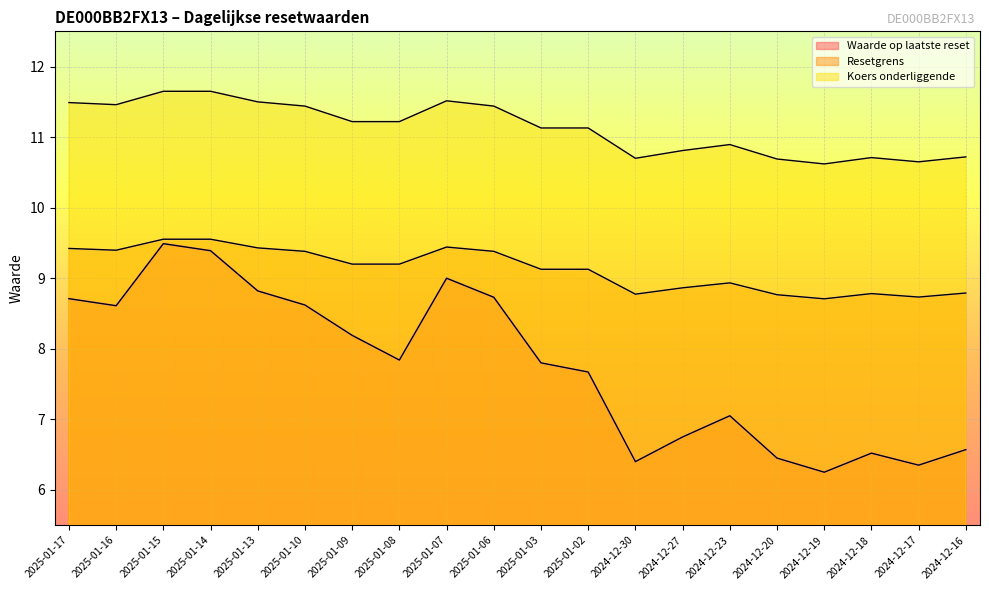

The value of Waarde op laatste reset at 2024-12-17 is 6.3. True or false?

True